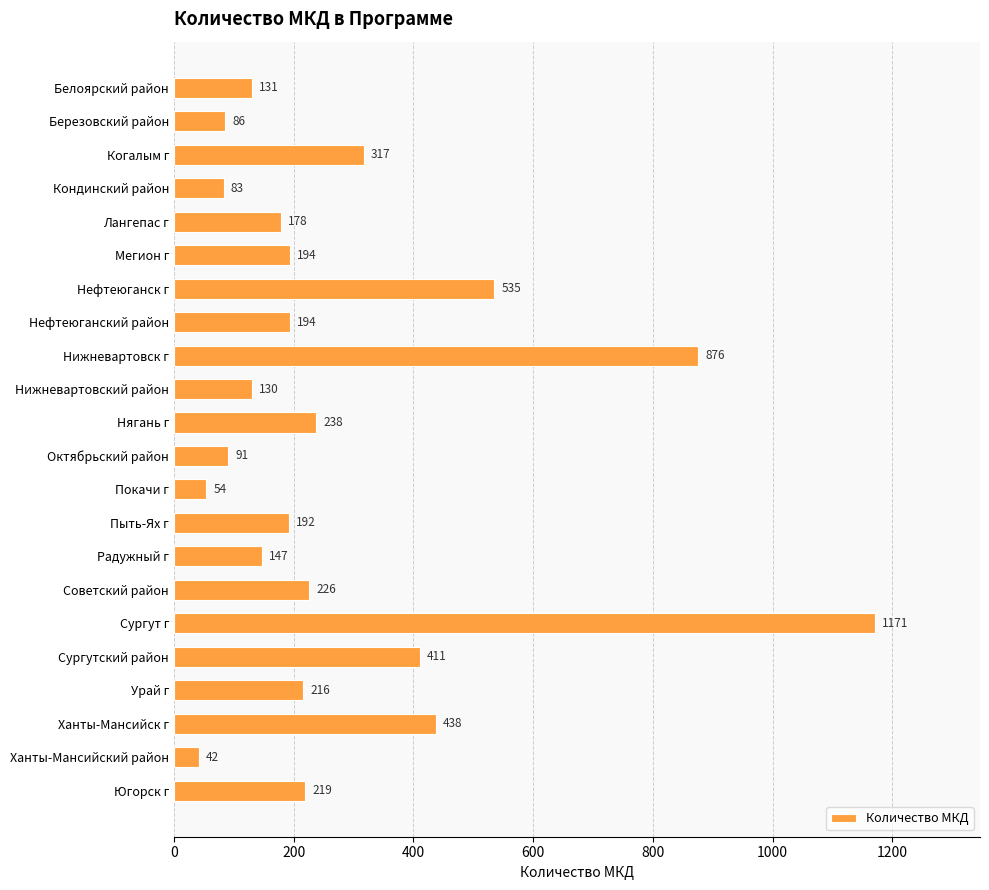

What is the change in value from Когалым г to Сургут г?

+854